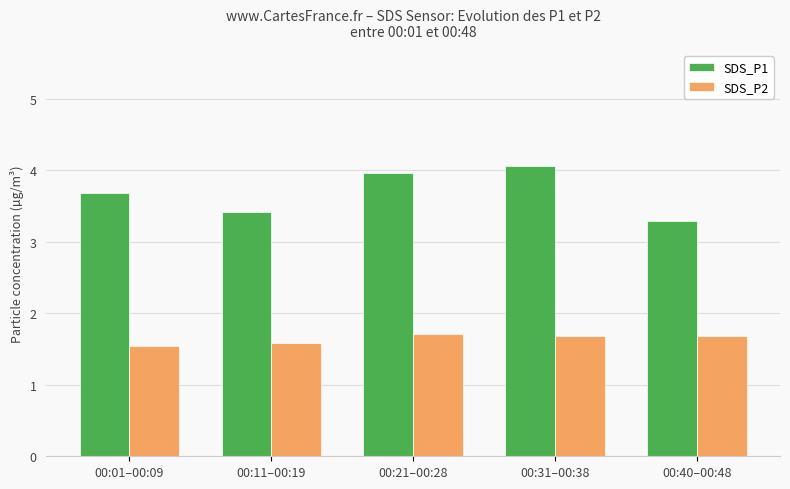

List the series in order of their peak value, highest first.

SDS_P1, SDS_P2